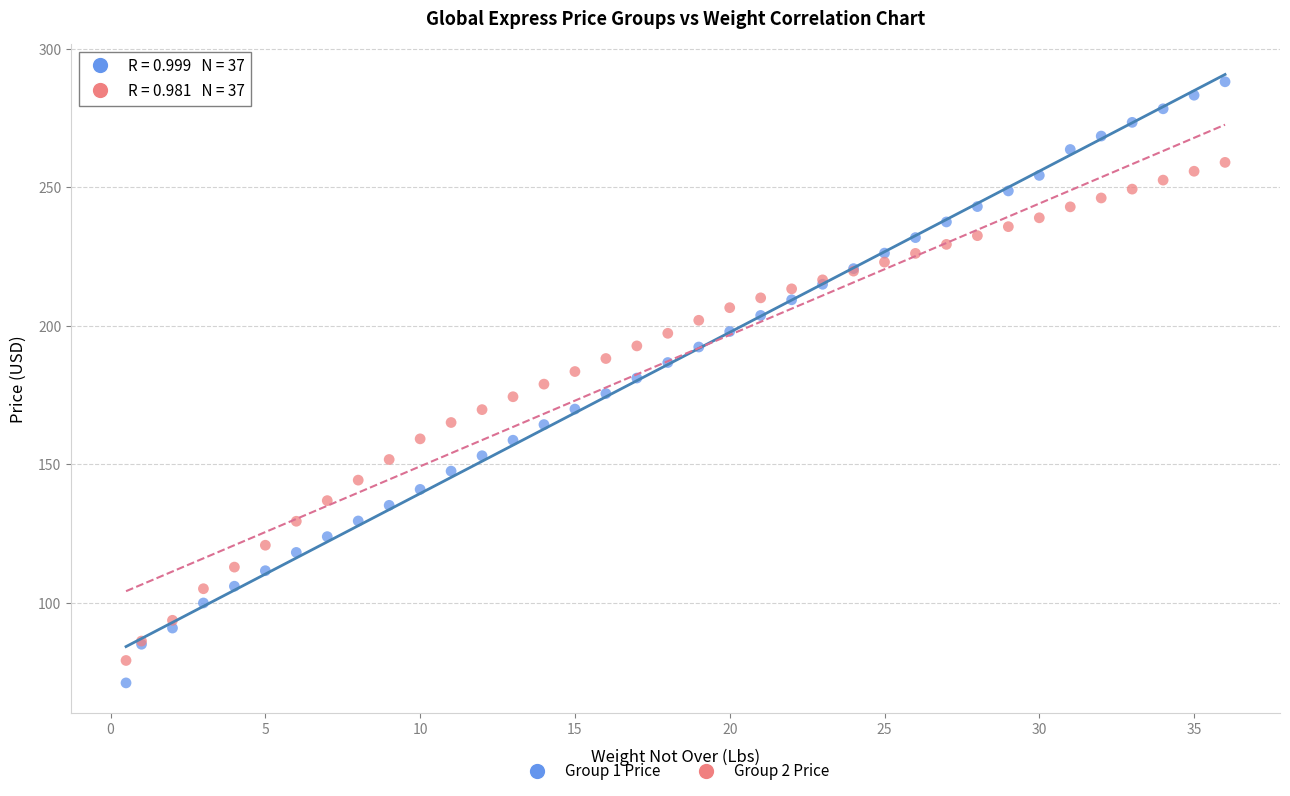

Which series has the widest spread of Y values?

Group 1 Price